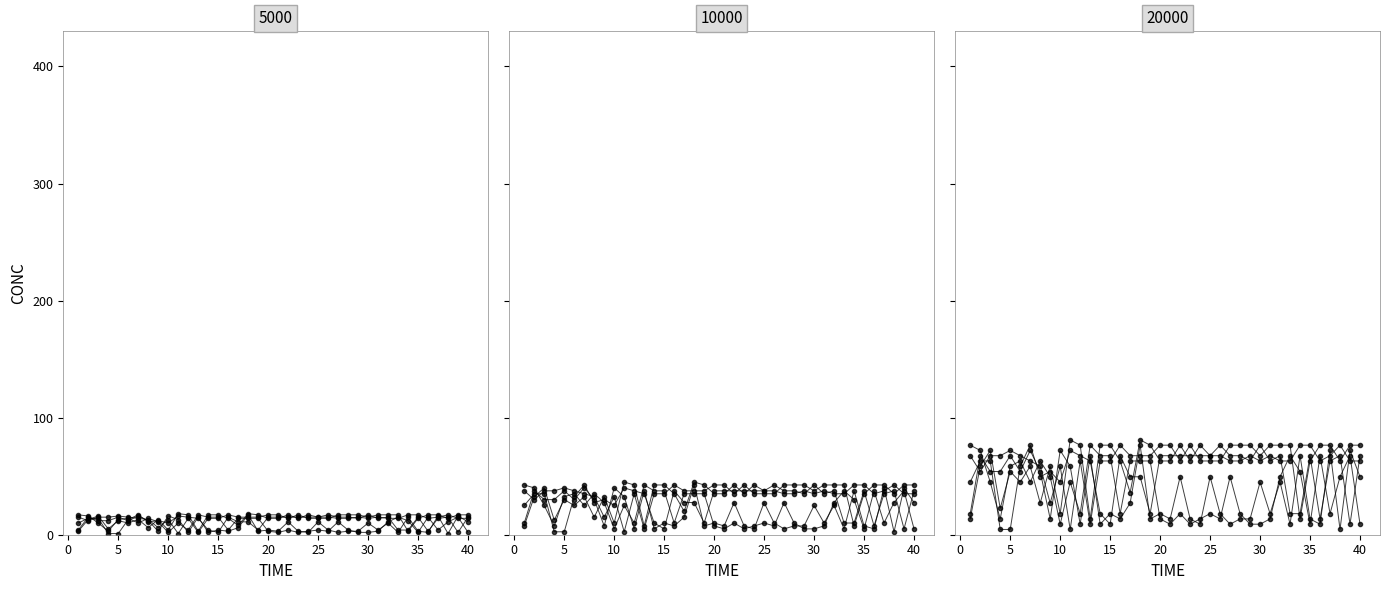

Is the value of C5 at 26 greater than the value of C2 at 25?

No